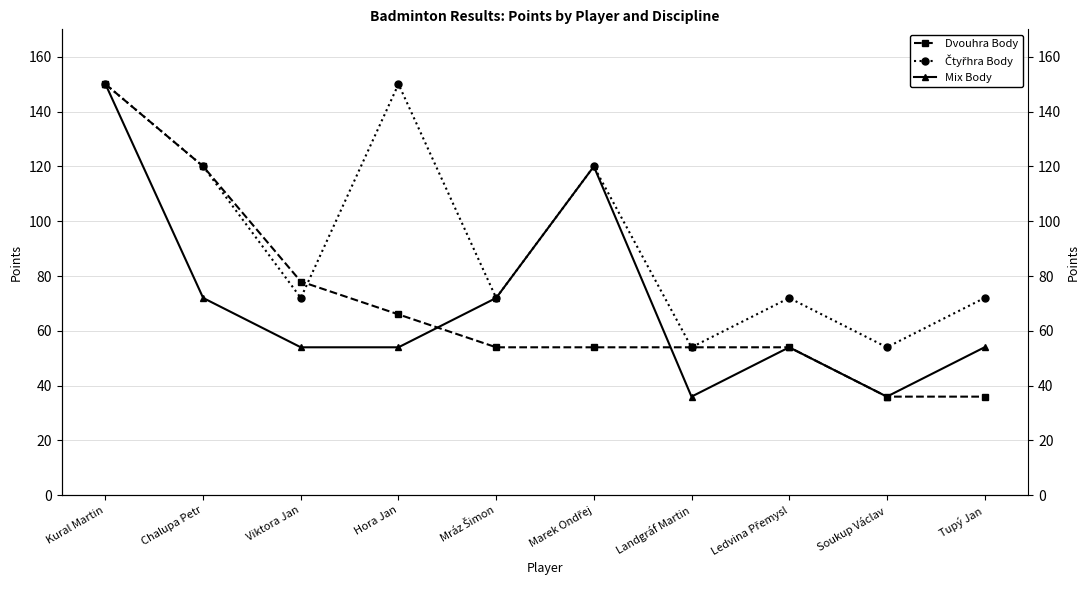

Reading left to right, what are all the values shown in this chart?

Dvouhra Body: 150	120	78	66	54	54	54	54	36	36
Čtyřhra Body: 150	120	72	150	72	120	54	72	54	72
Mix Body: 150	72	54	54	72	120	36	54	36	54